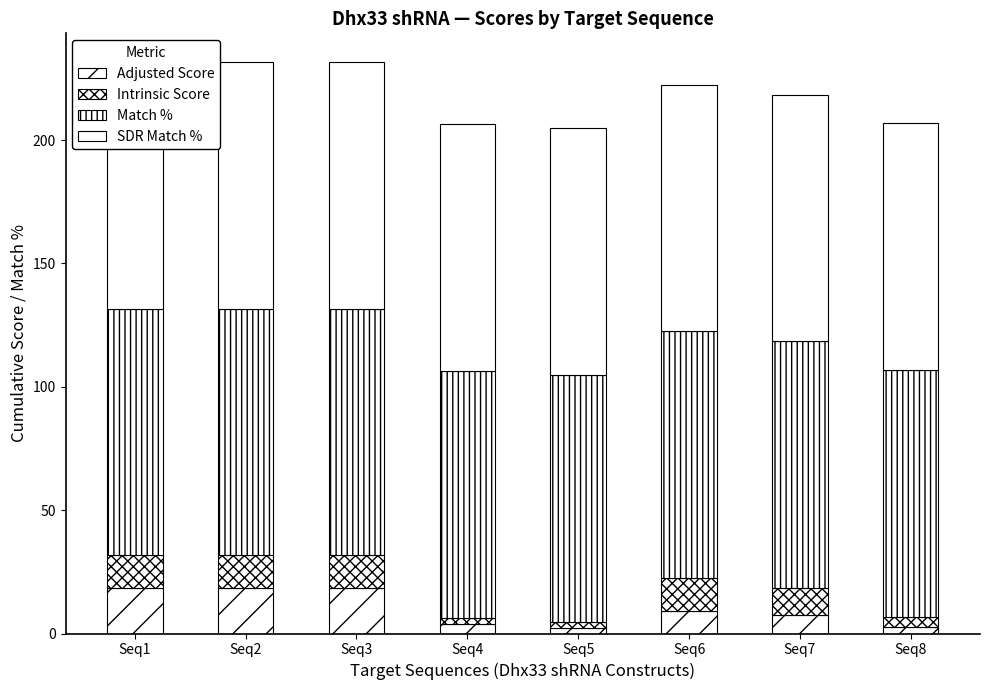

What value does the Intrinsic Score series have at Seq1?

13.2